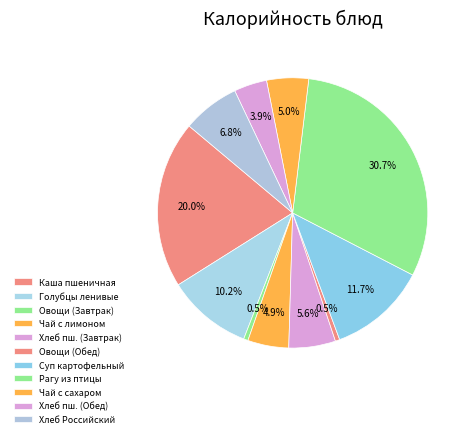

How many slices are in this pie chart?

11